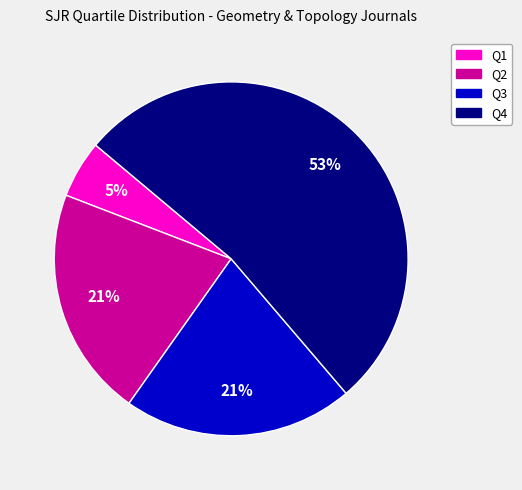

Count the number of slices in the pie.

4